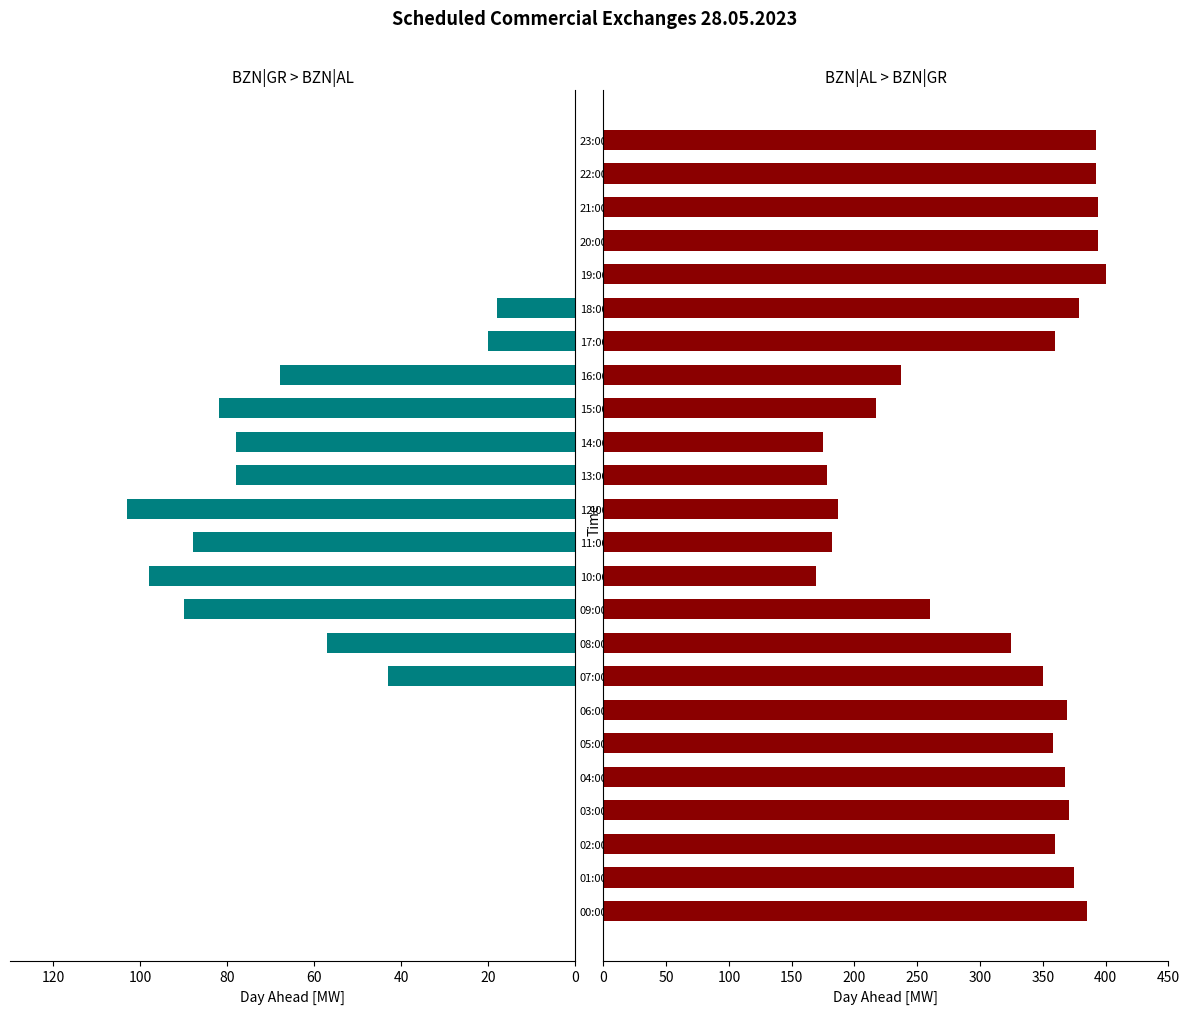

Rank the series by their average value, from lowest to highest.

BZN|GR > BZN|AL, BZN|AL > BZN|GR